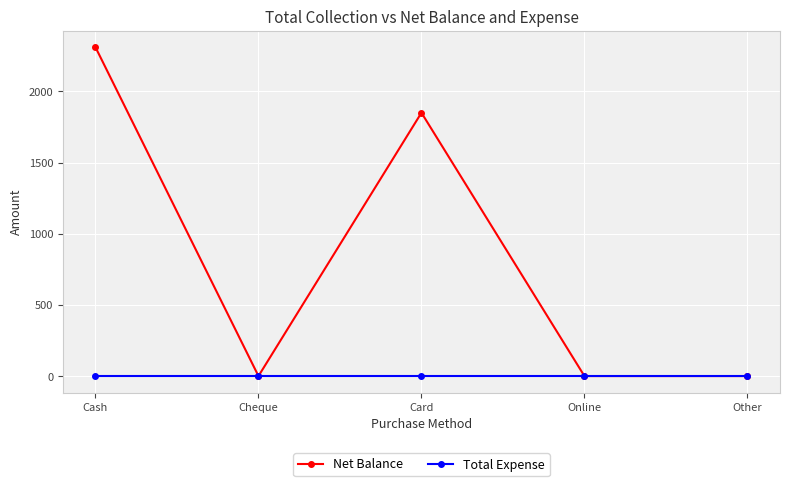

Rank the series at Cash from lowest to highest value.

Total Expense, Net Balance